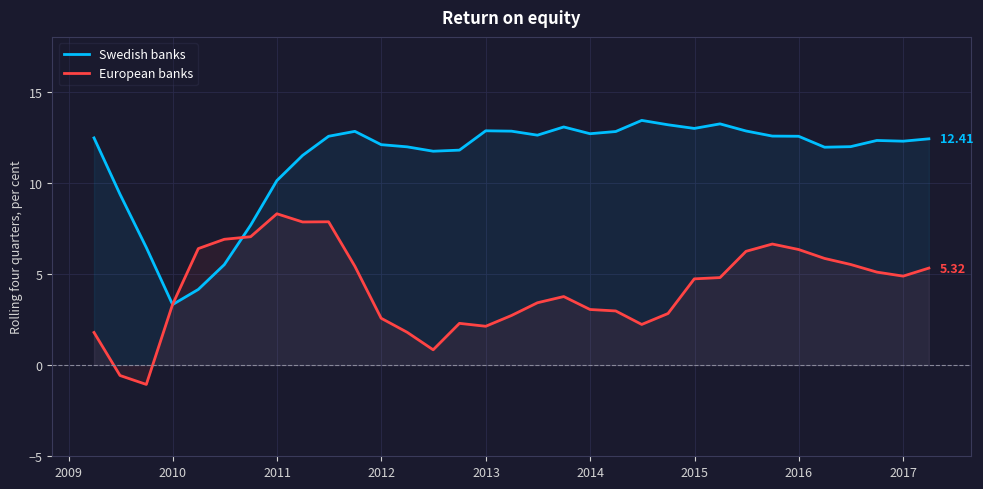

Rank the series by their average value, from highest to lowest.

Swedish banks, European banks